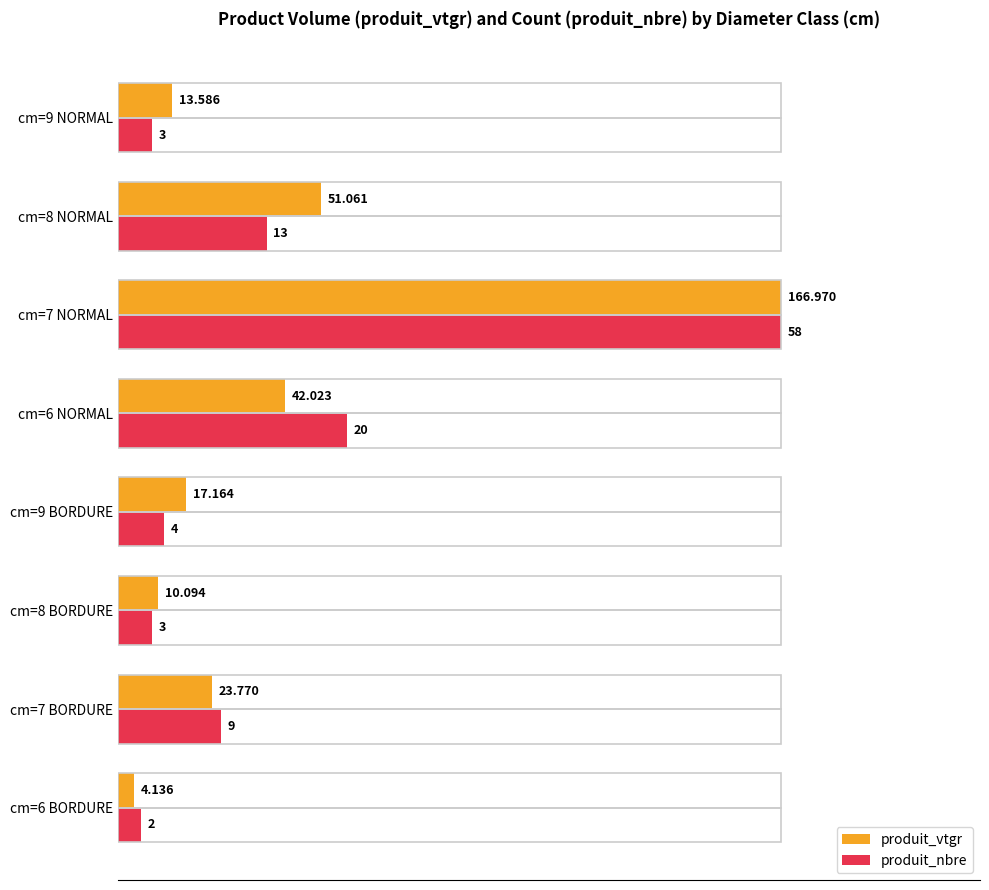

What are all the series names shown in the legend?

produit_vtgr, produit_nbre